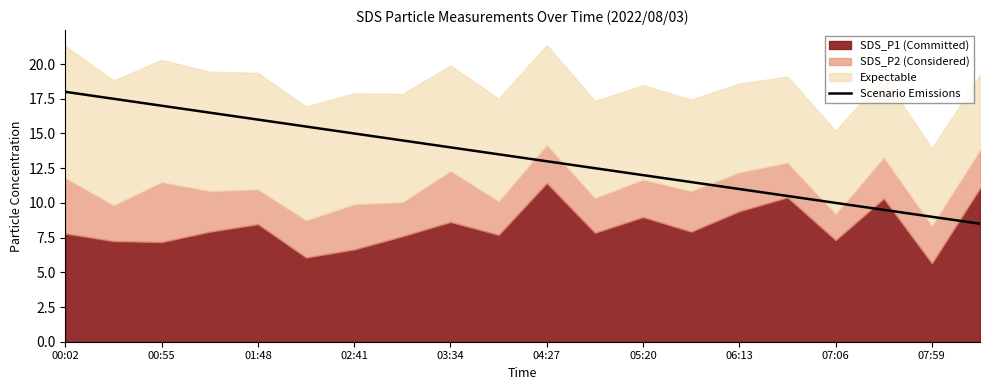

What is the average value?

13.2